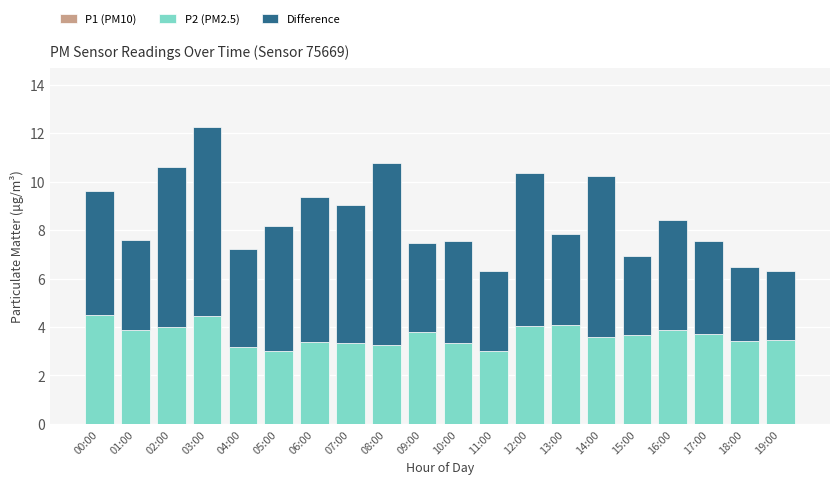

What is the approximate value of P2 (PM2.5) at 13:00?

4.1